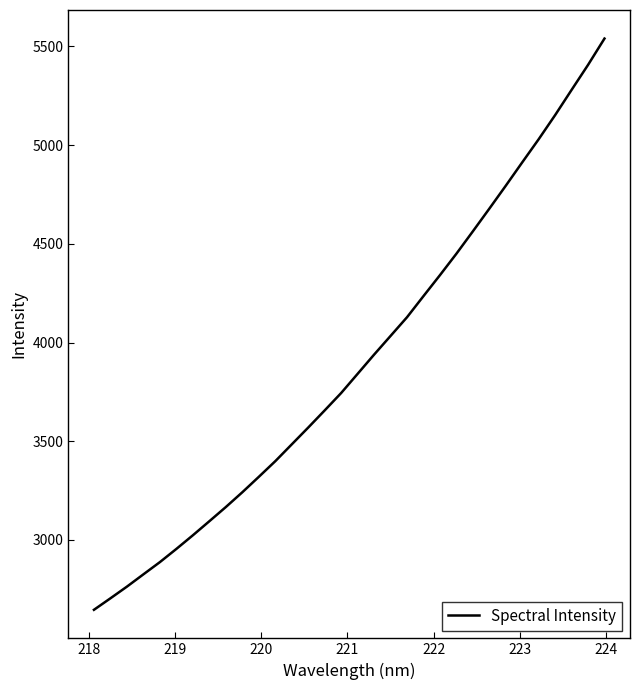

Is this an area chart (filled region under the line)?

No